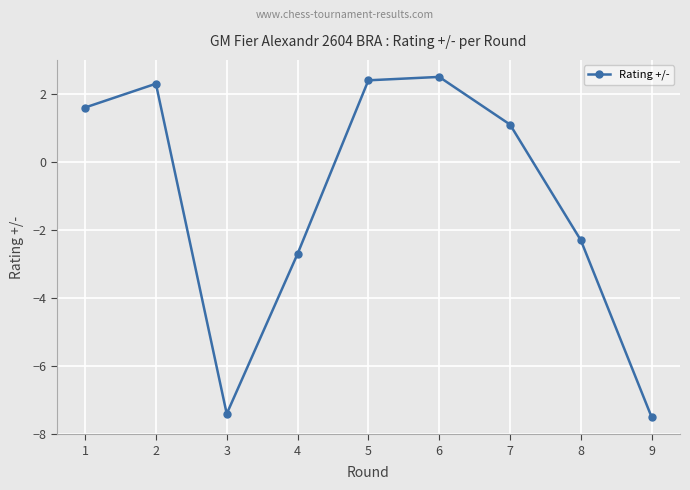

At which category does the data reach its first local valley?

3